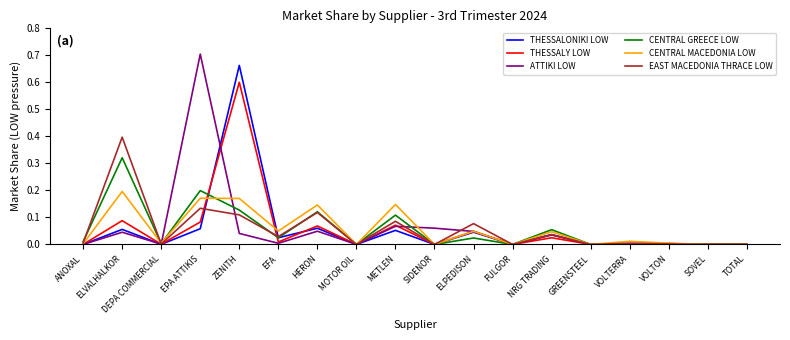

Which series has the widest spread of values?

ATTIKI LOW